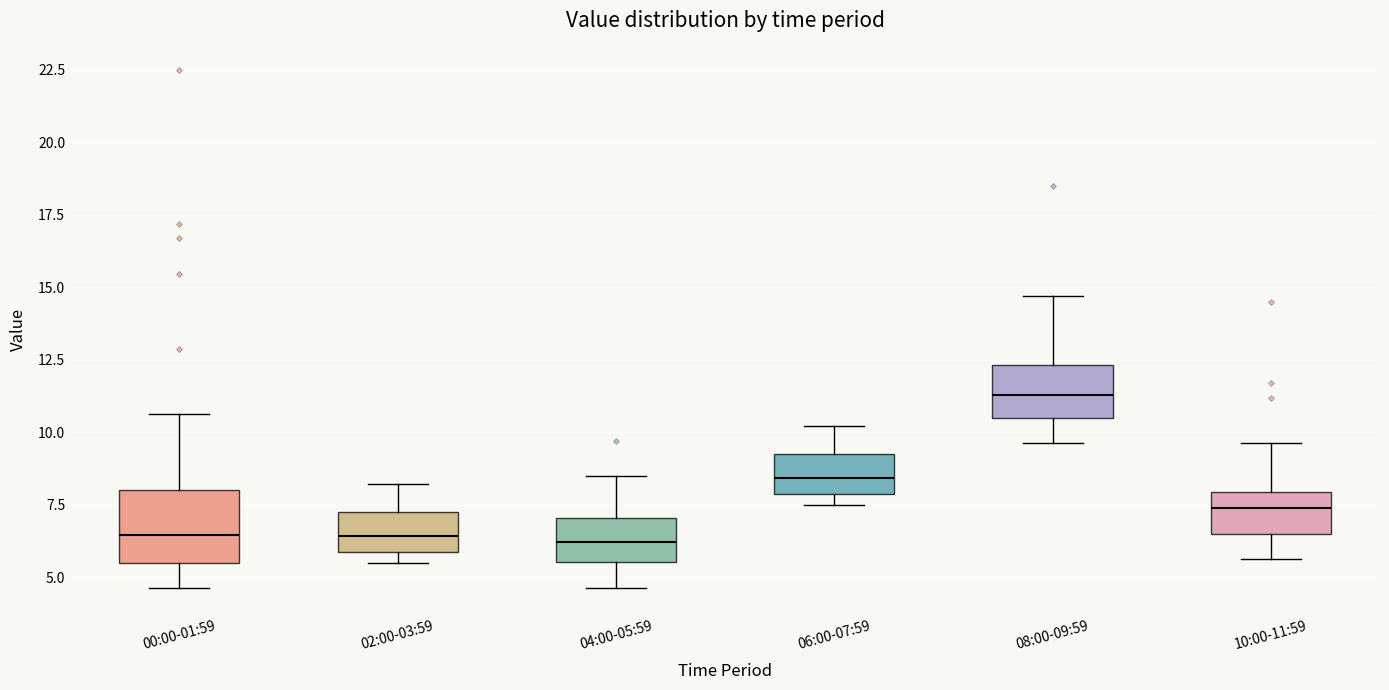

Reading left to right, read every box against the y-axis: the position of its median line, the range the box covers, and the ends of its whiskers. The values are not printed on the chart, so give them approximately, as read against the axis.

00:00-01:59: median 6.5, box 5.5 to 8.0, whiskers 4.5 to 10.5
02:00-03:59: median 6.5, box 6.0 to 7.5, whiskers 5.5 to 8.0
04:00-05:59: median 6.0, box 5.5 to 7.0, whiskers 4.5 to 8.5
06:00-07:59: median 8.5, box 8.0 to 9.5, whiskers 7.5 to 10.0
08:00-09:59: median 11.5, box 10.5 to 12.5, whiskers 9.5 to 14.5
10:00-11:59: median 7.5, box 6.5 to 8.0, whiskers 5.5 to 9.5